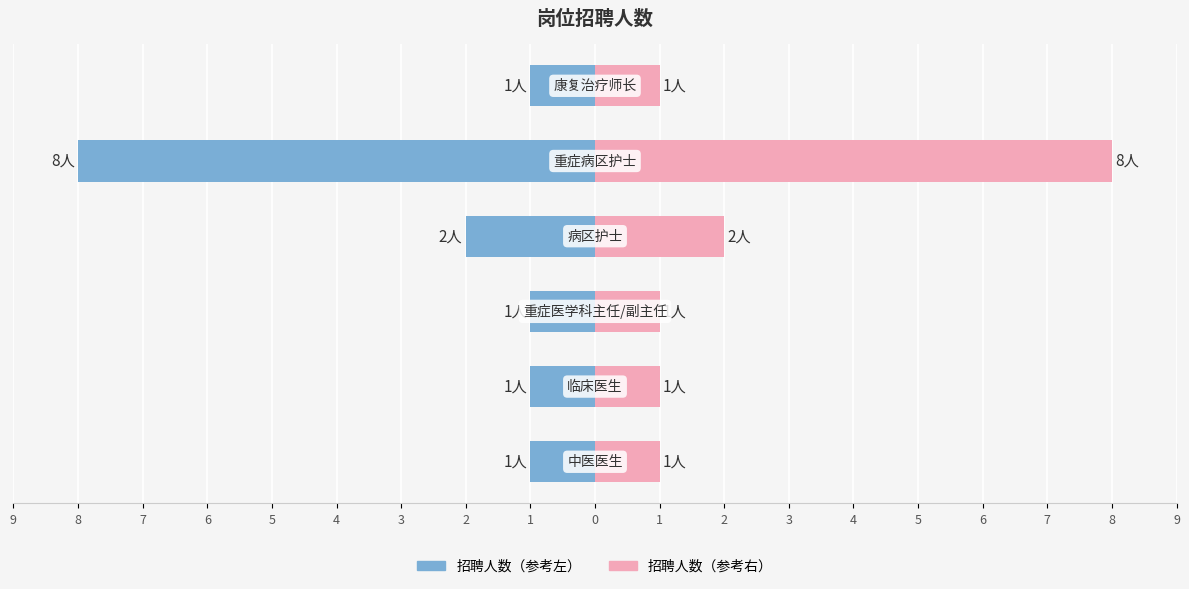

Between 7 and 4, which is larger?

7